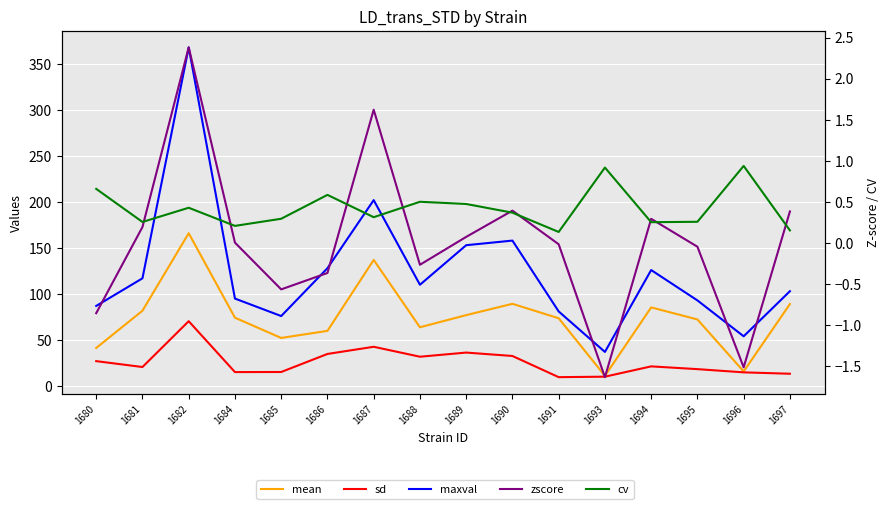

At which category is the sum across all series the highest?

1682